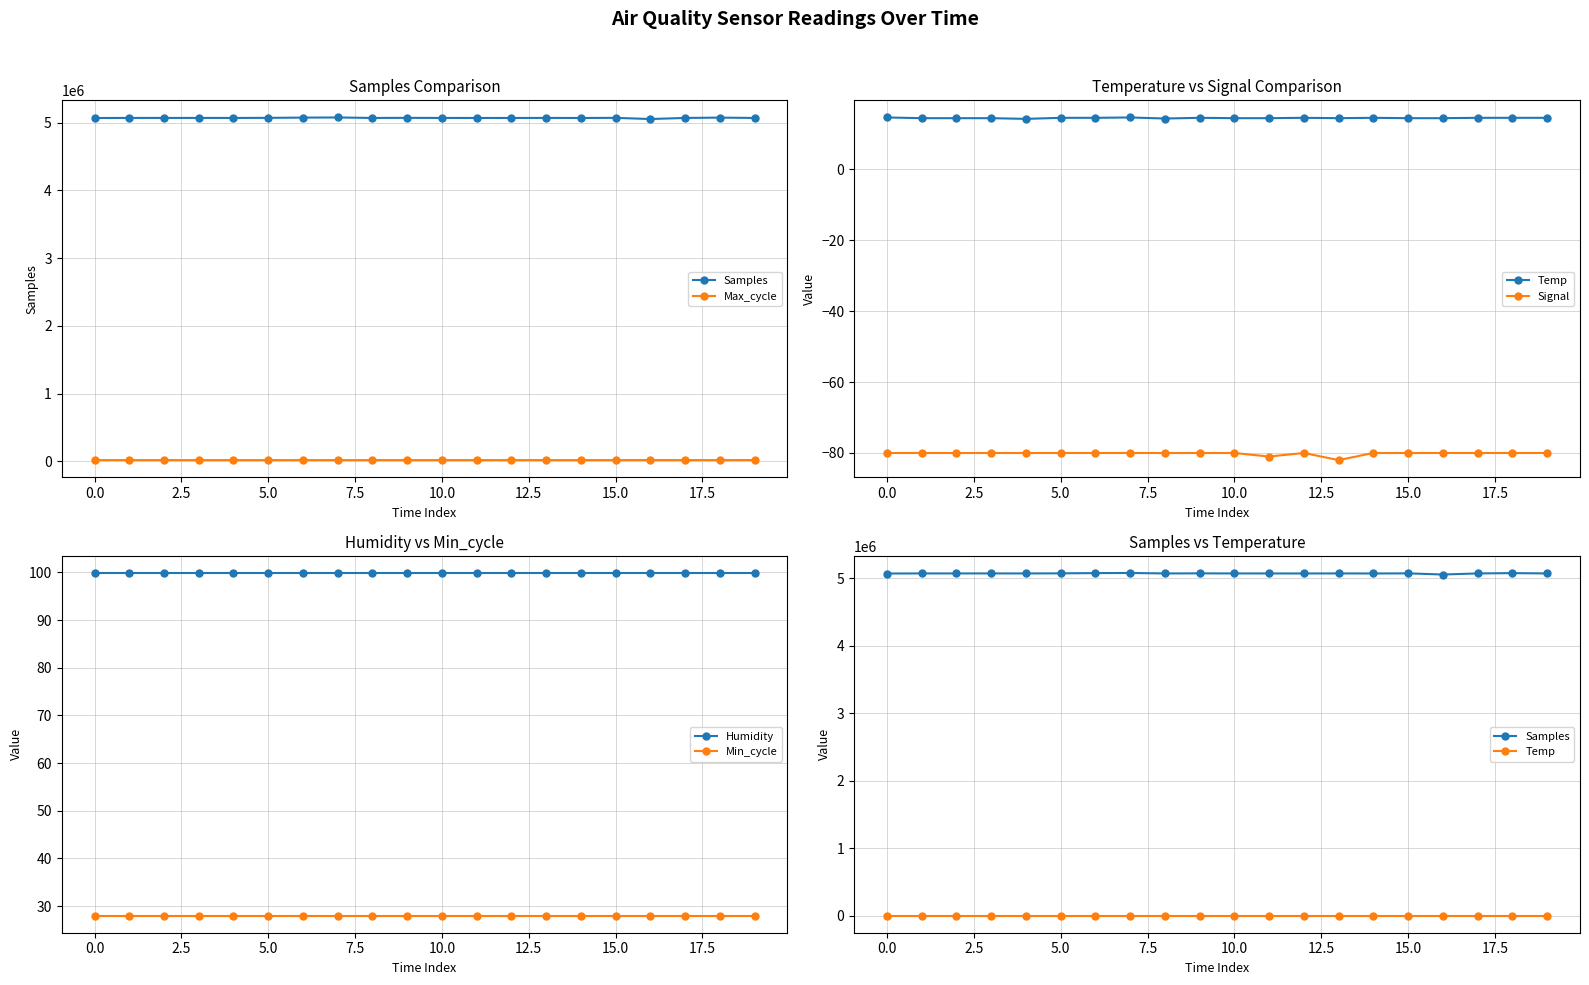

How many series are shown in this chart?

6